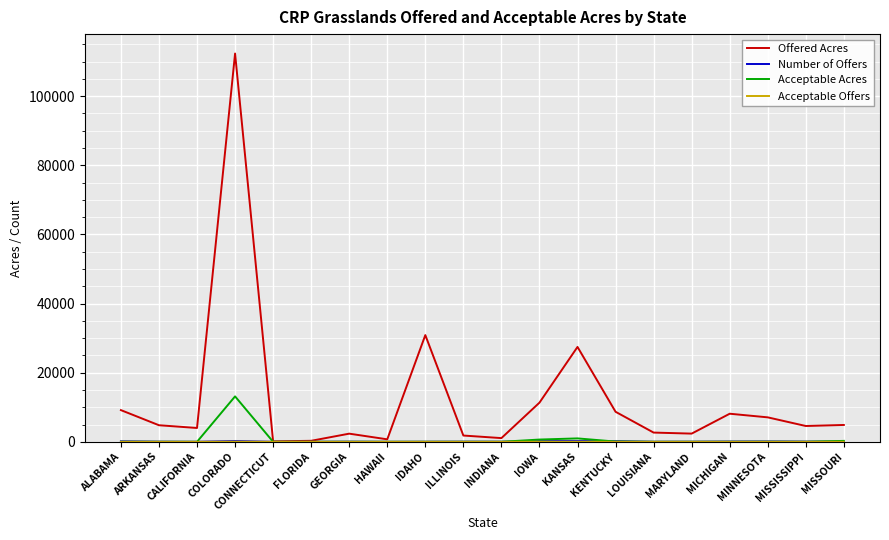

At which category is the sum across all series the highest?

COLORADO